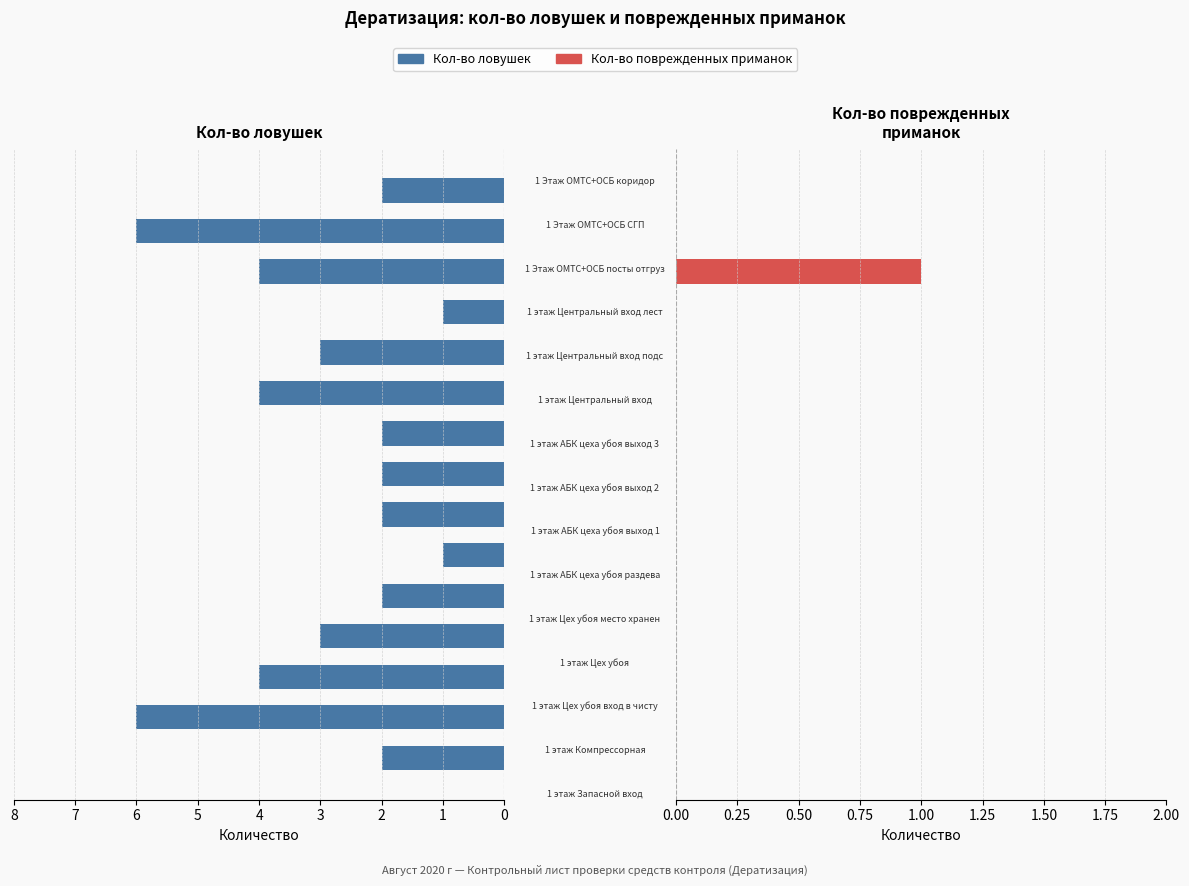

List the series in order of their overall mean, lowest first.

Кол-во поврежденных приманок, Кол-во ловушек